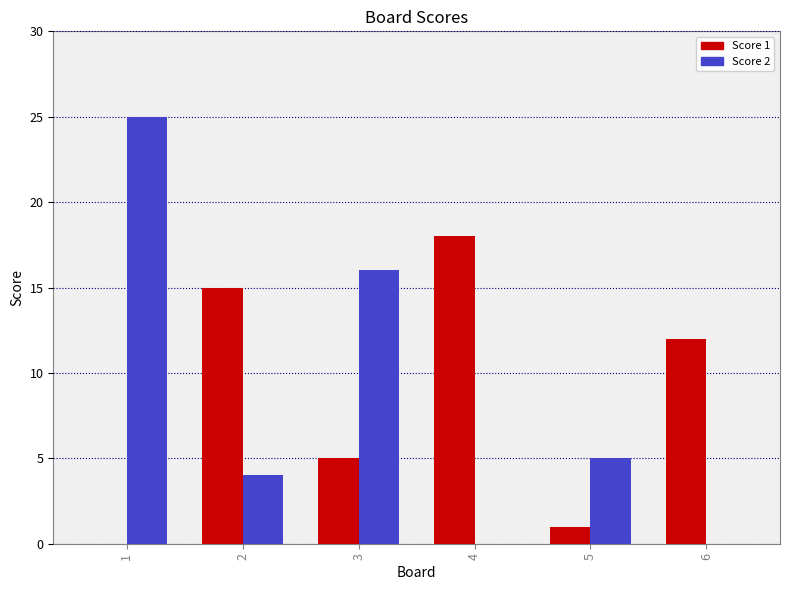

At which category is the sum across all series the highest?

1